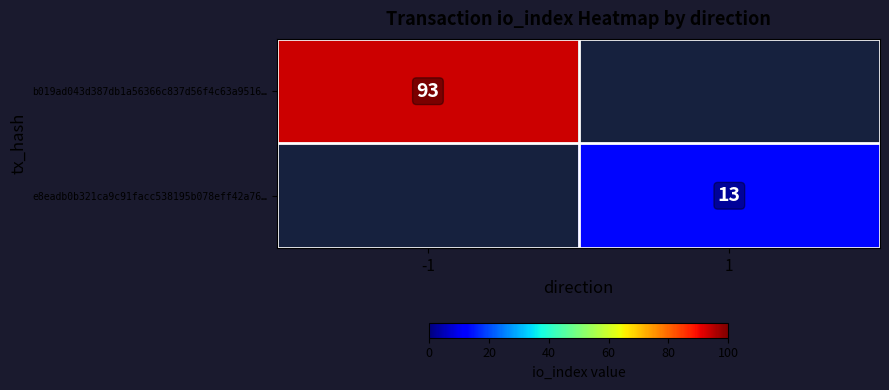

Is it true that e8eadb0b321ca9c91facc538195b078eff42a76… equals 8 at 1?

False